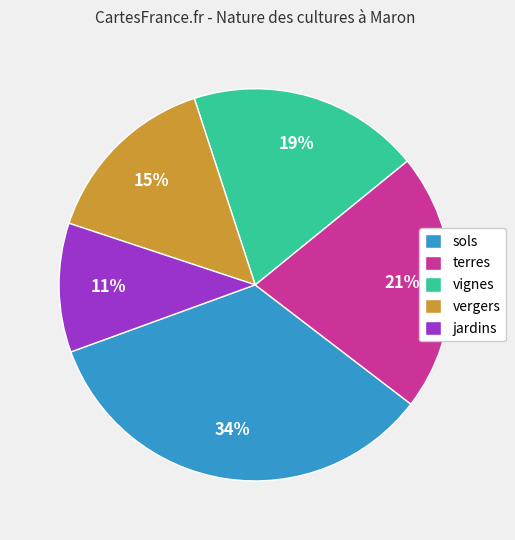

Do vignes and terres together represent more than half of the pie?

No